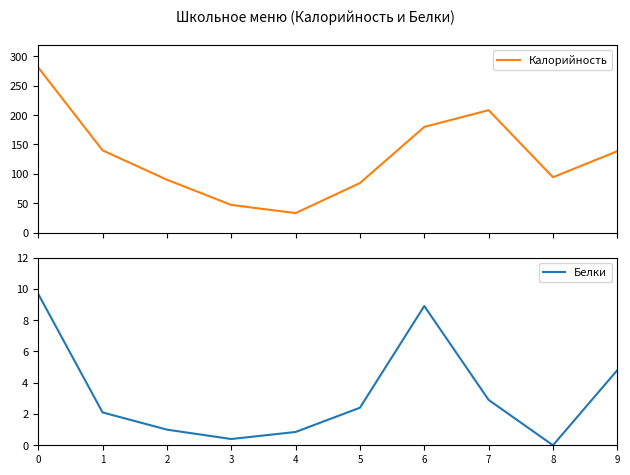

What is the value of the Белки point at the 2nd from the left?

2.1